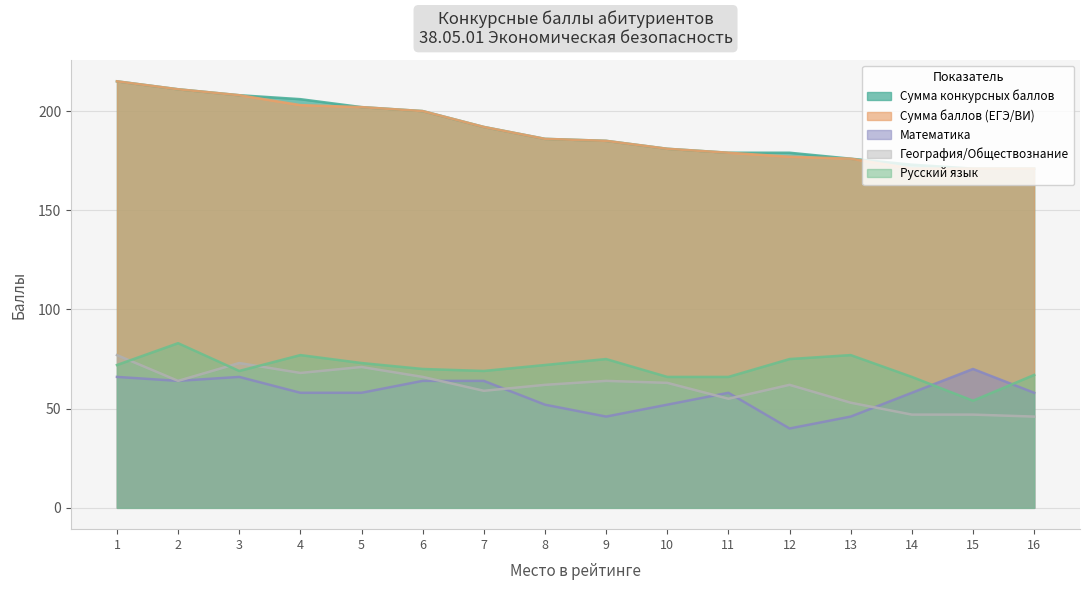

True or false: Сумма баллов (ЕГЭ/ВИ) and Русский язык cross at least once.

False